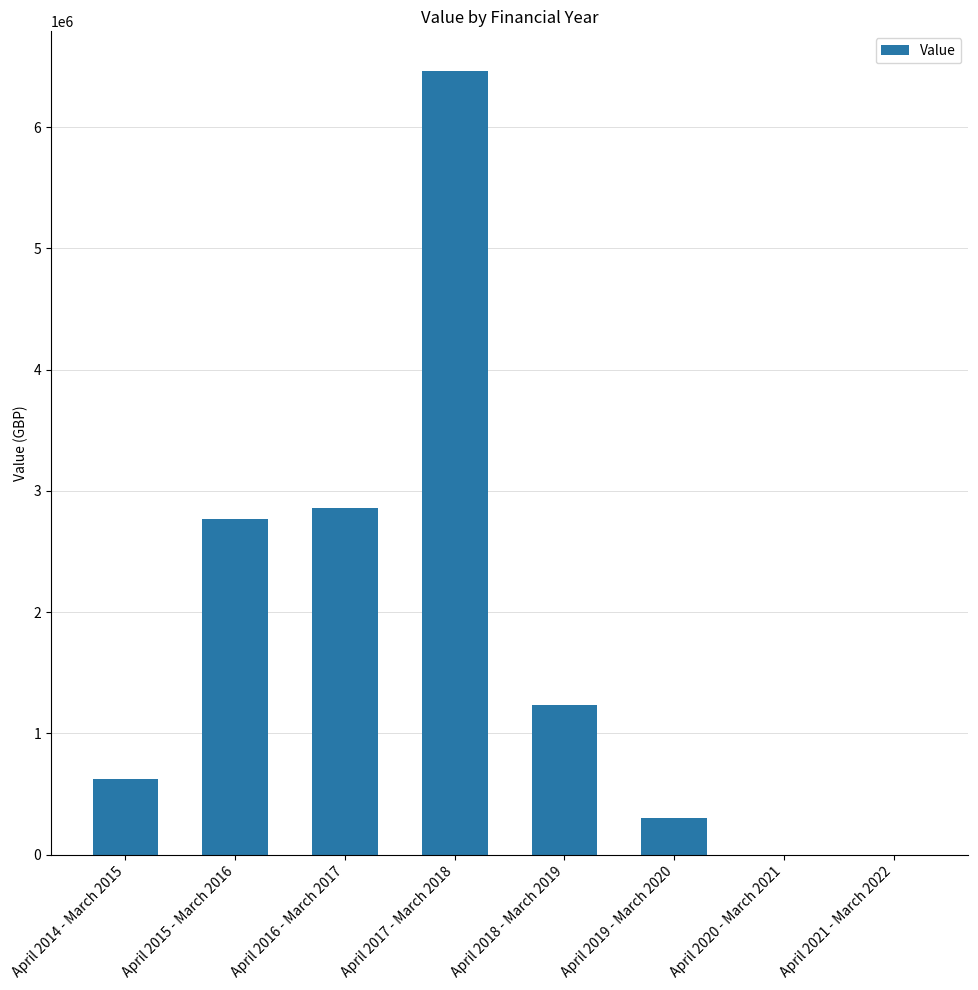

Between April 2015 - March 2016 and April 2014 - March 2015, which is larger?

April 2015 - March 2016